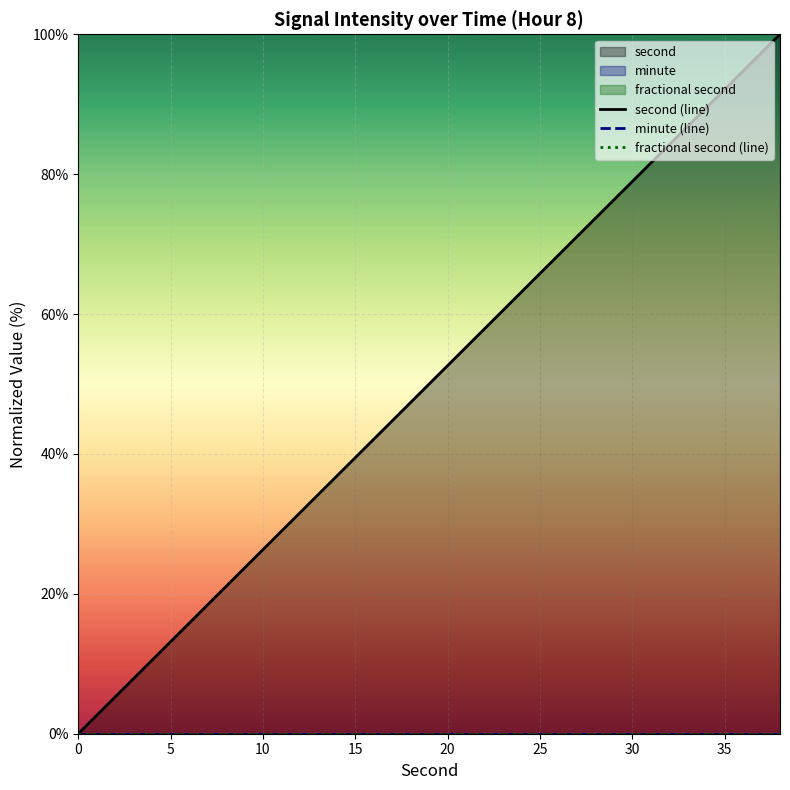

How many lines are shown in the chart?

3